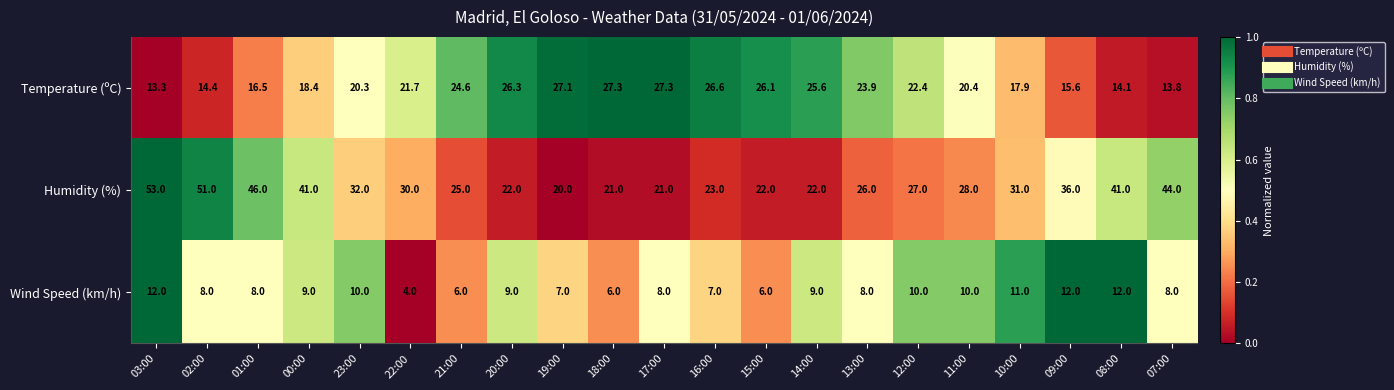

What is the sum of all Humidity (%) values?

662.0